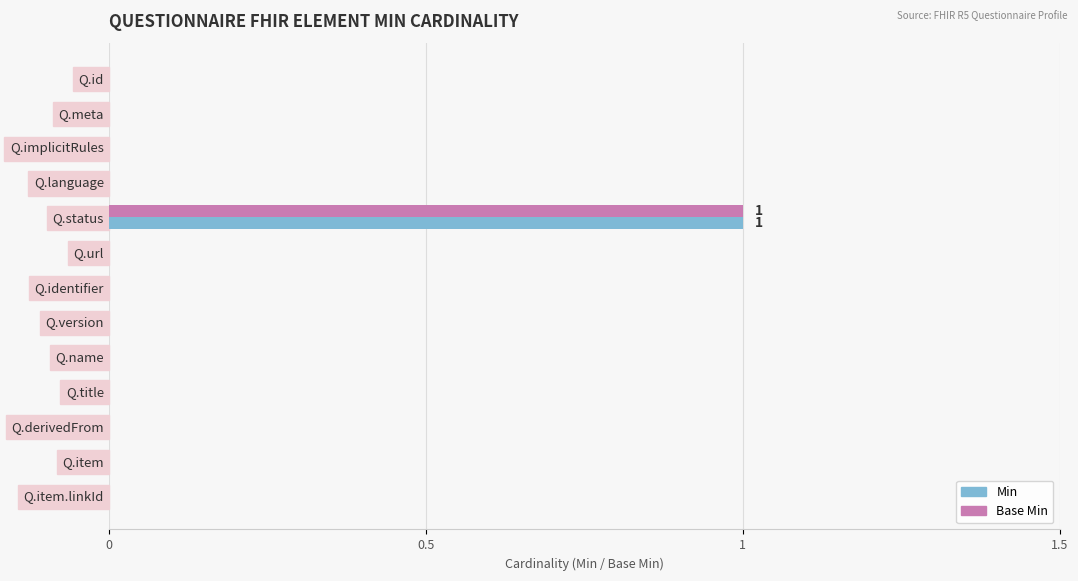

At which category is the sum across all series the highest?

Q.status